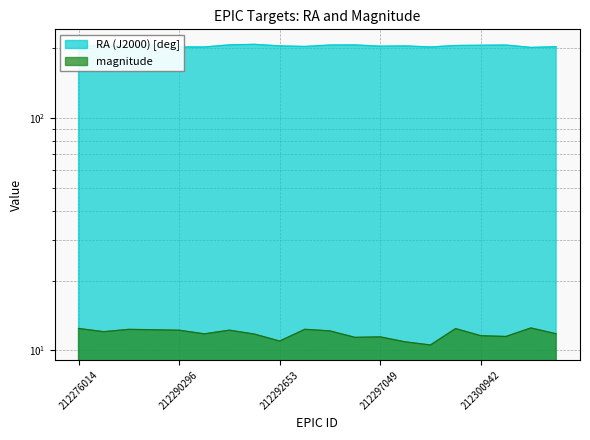

What is the minimum value for RA (J2000) [deg]?

202.0